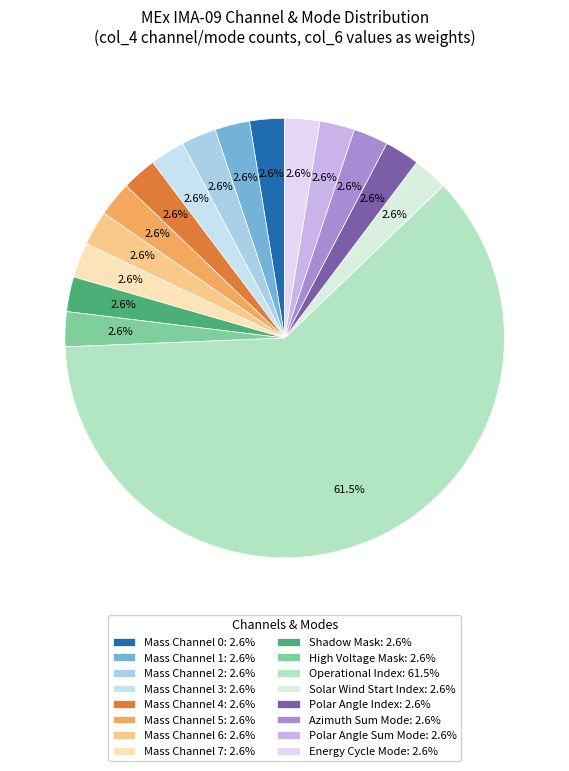

To the nearest percent, what portion does Mass Channel 7 represent?

3%